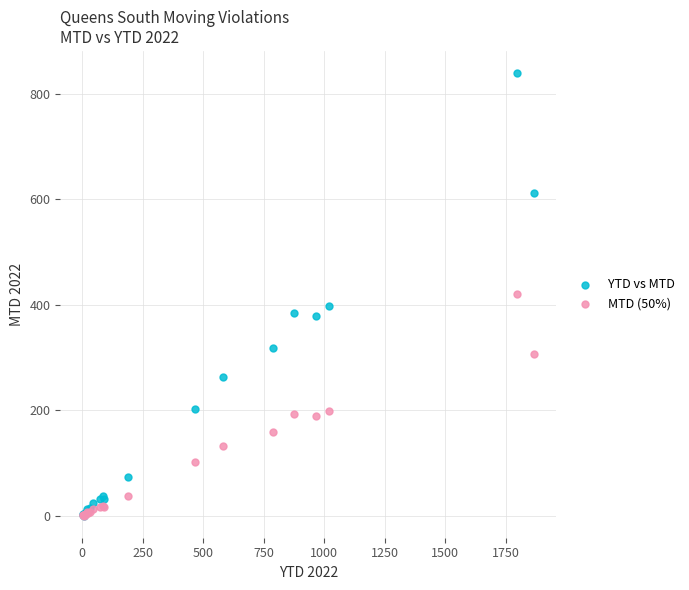

What are all the series names shown in the legend?

YTD vs MTD, MTD (50%)